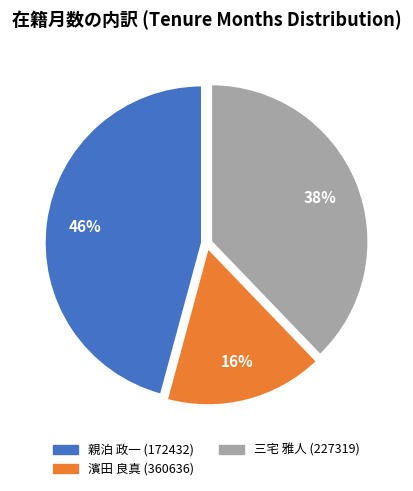

Is it true that 濱田 良真 (360636) is 31% of the pie?

False